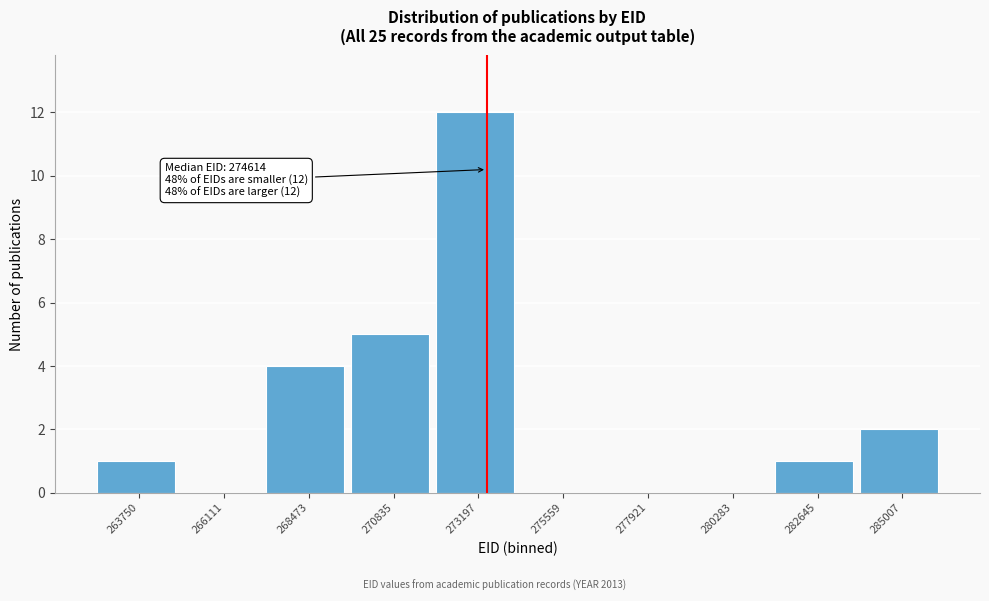

Reading left to right, extract all data points from this chart.

263750=1	266111=0	268473=4	270835=5	273197=12	275559=0	277921=0	280283=0	282645=1	285007=2